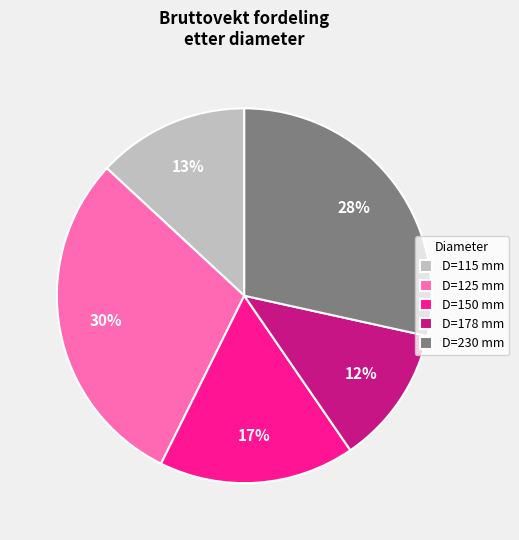

To the nearest percent, what is the difference between the largest and smallest slice percentages?

18%